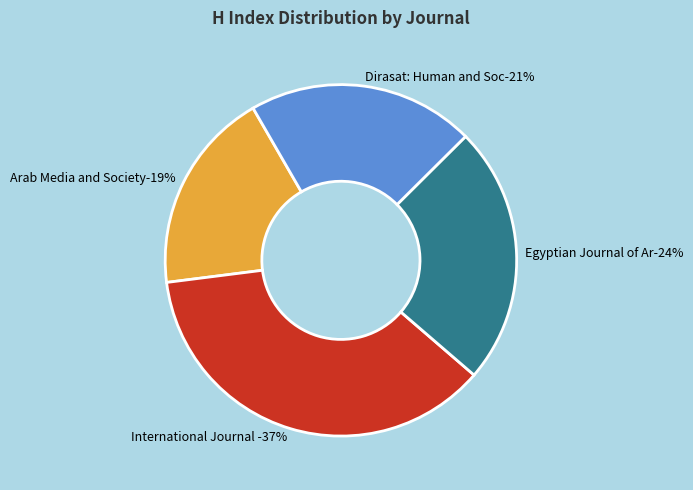

What is the smallest slice in the pie chart?

Arab Media and Society